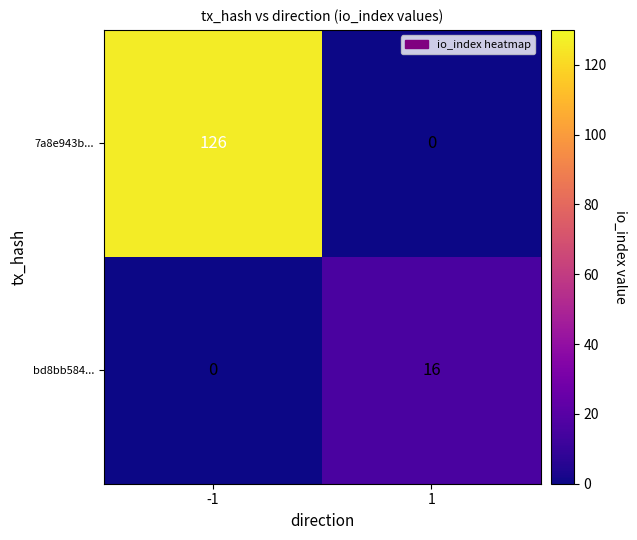

Which series has the largest total across all categories?

7a8e943b...